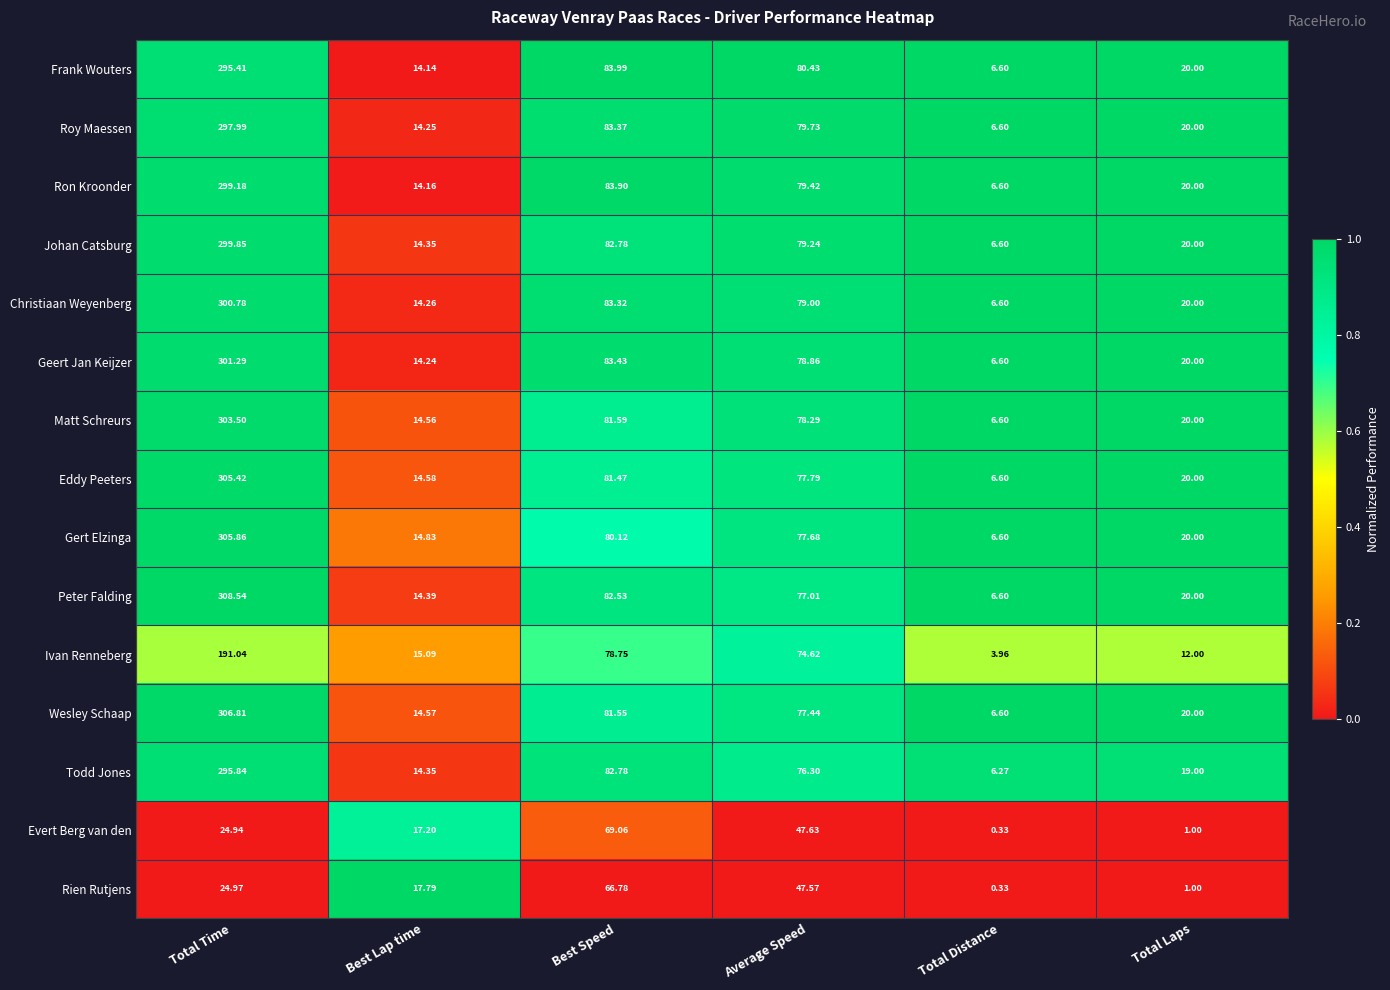

What is the greatest value displayed?

308.5